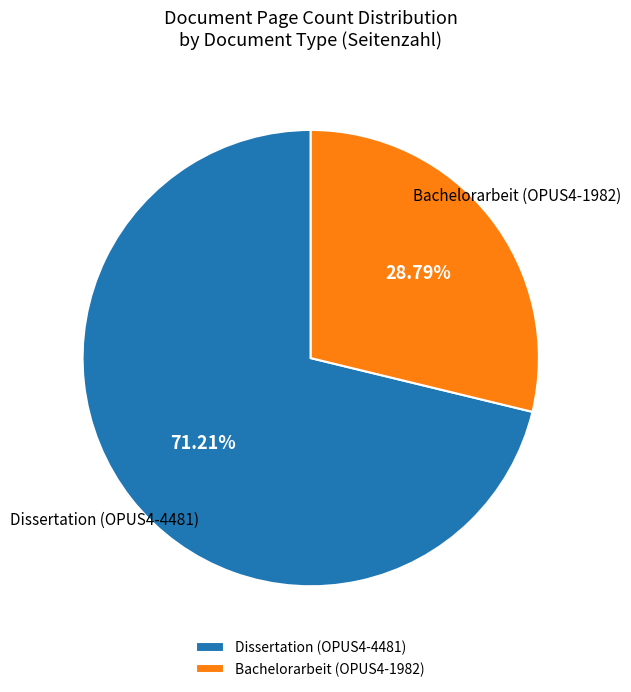

Which slice is the smallest?

Bachelorarbeit (OPUS4-1982)